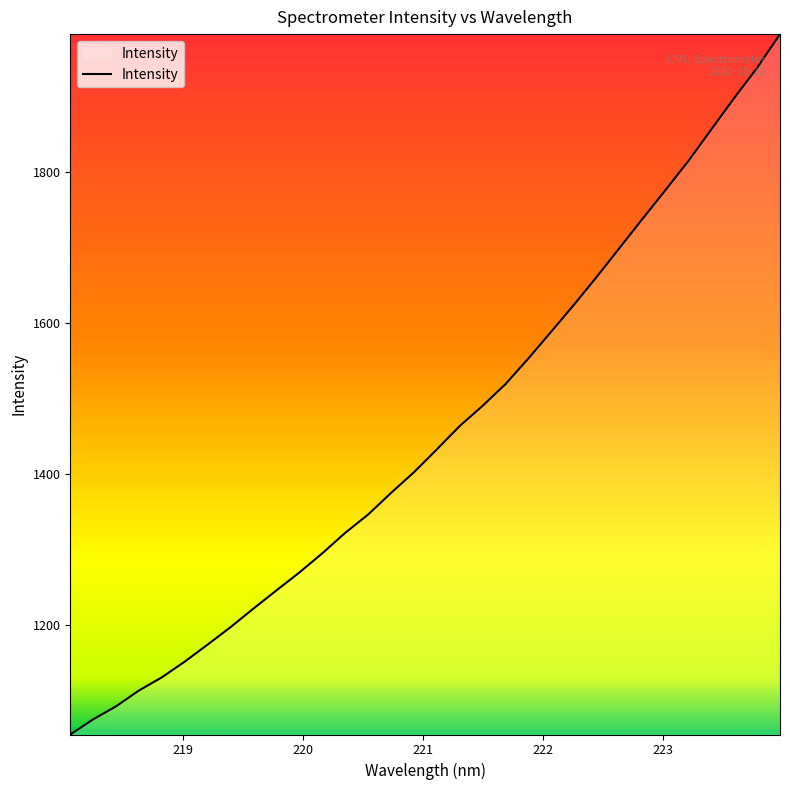

What is the greatest value displayed?

1982.1